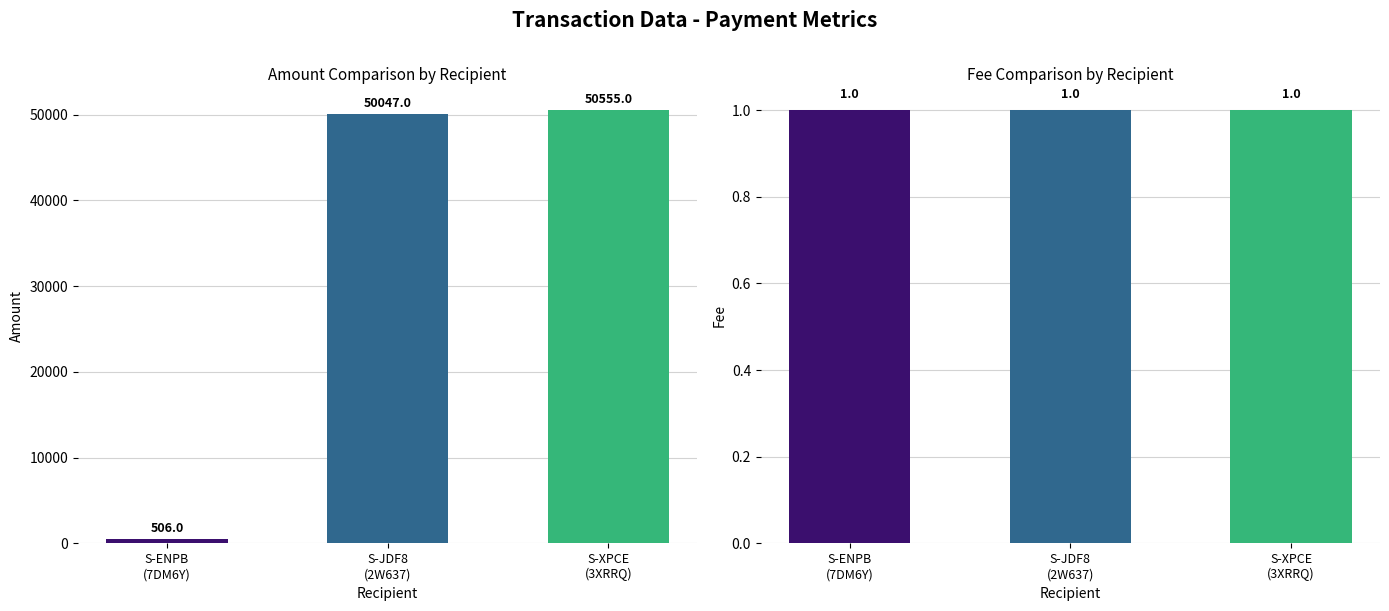

Which series has the widest spread of values?

Amount